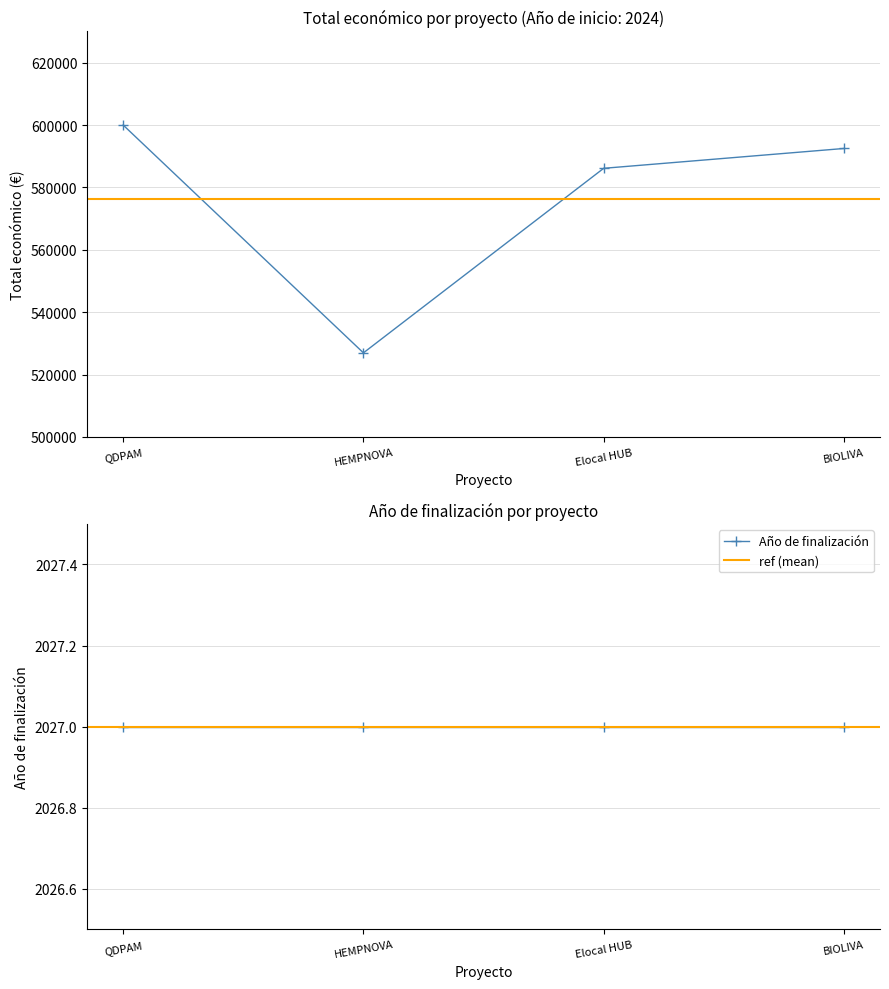

Between BIOLIVA and QDPAM, which is larger?

QDPAM